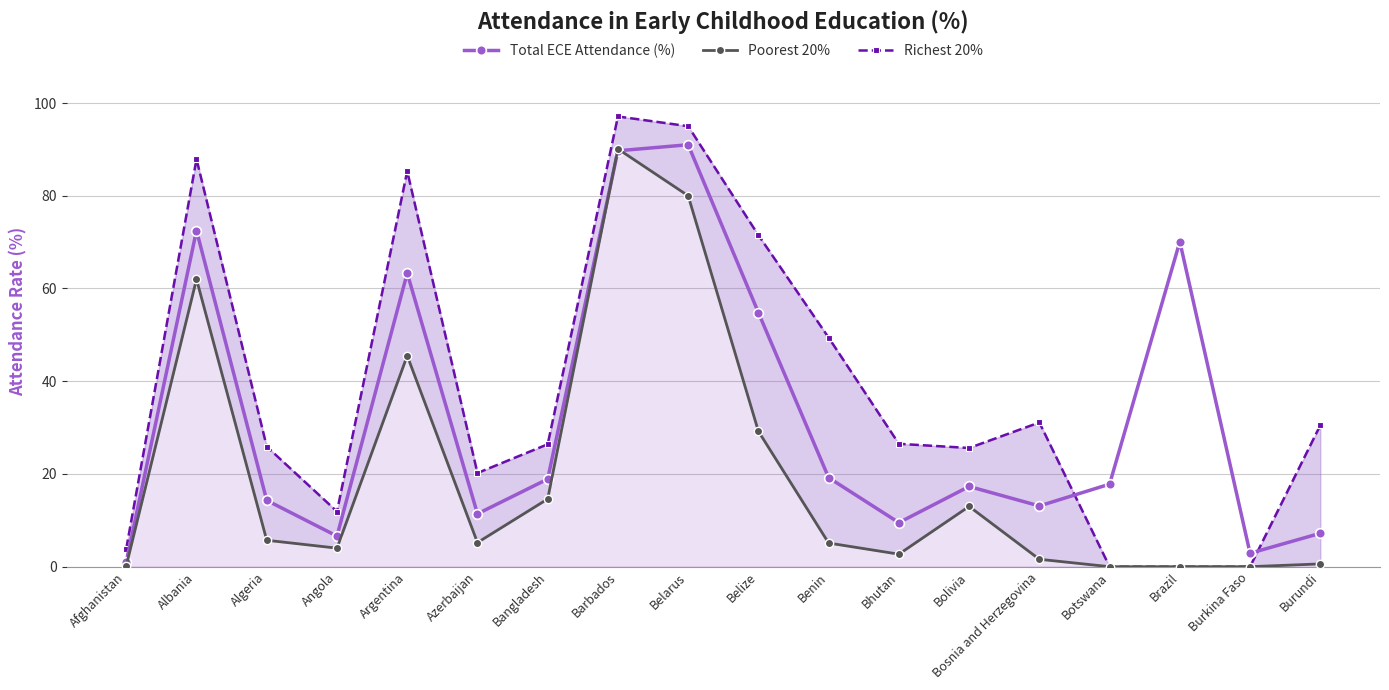

Which series ends up on top after the final intersection of Total ECE Attendance (%) and Richest 20%?

Richest 20%